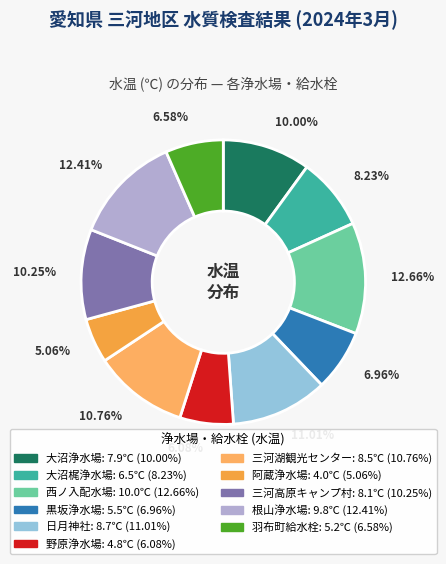

Is 日月神社 the majority of the pie?

No